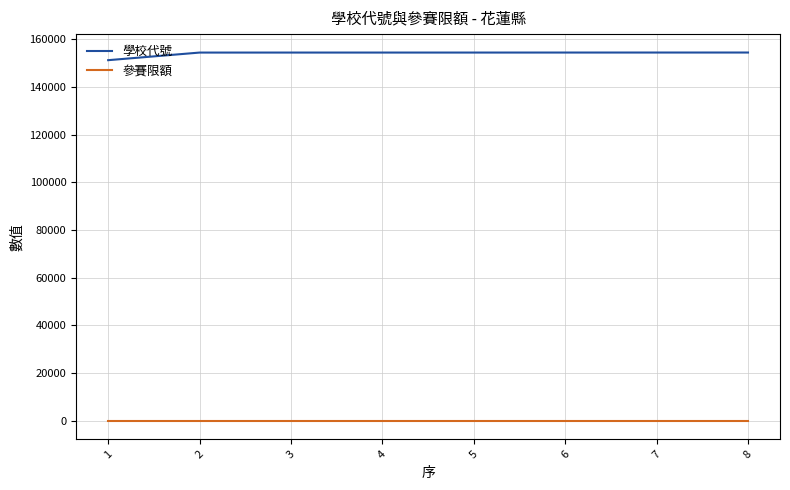

At how many categories does at least one series exceed 137496?

8